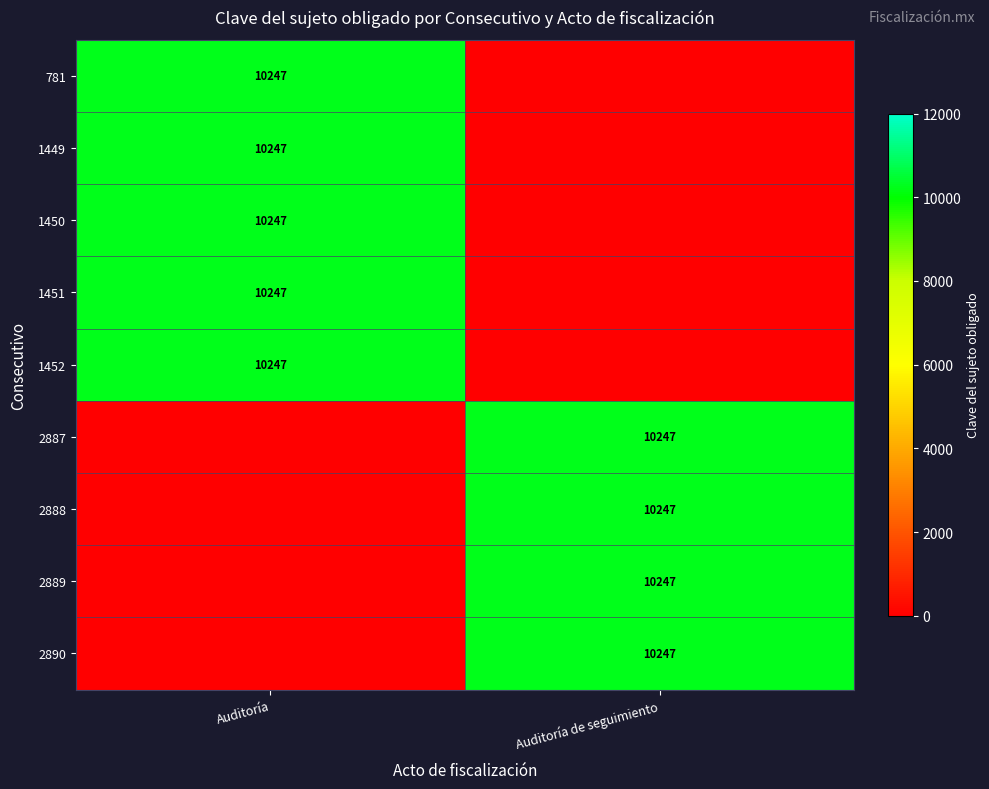

The value of 781 at Auditoría is 10247. True or false?

True